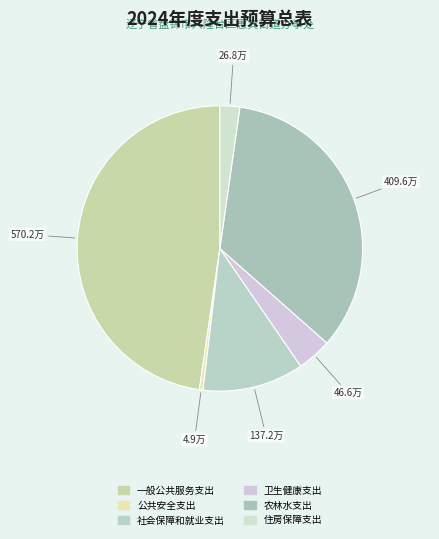

Rank the categories by value from lowest to highest.

公共安全支出, 住房保障支出, 卫生健康支出, 社会保障和就业支出, 农林水支出, 一般公共服务支出